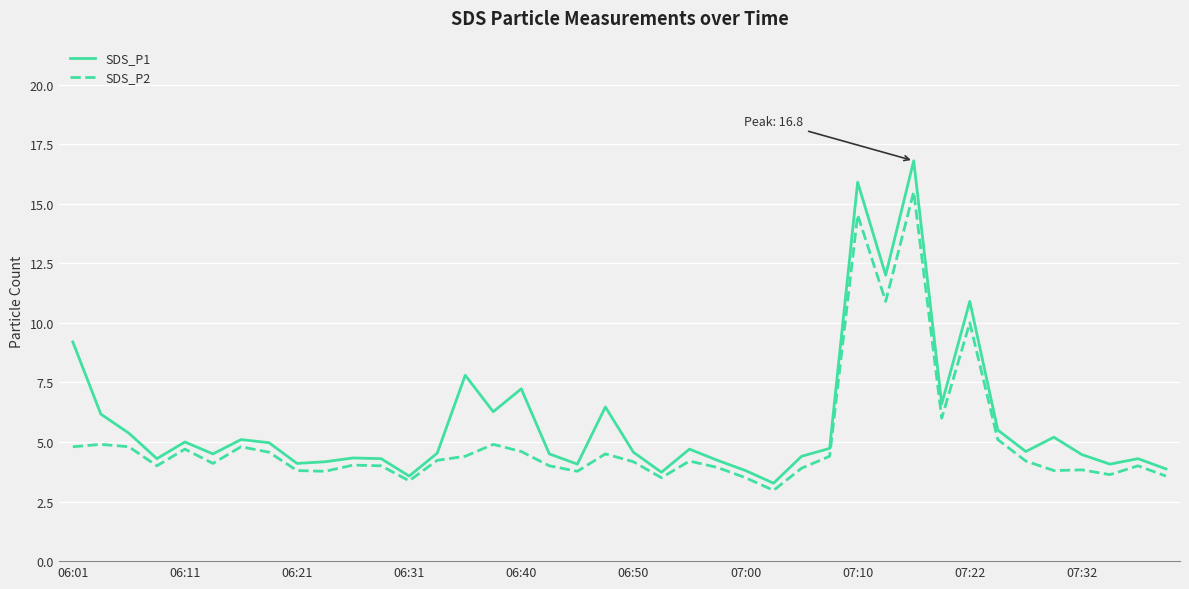

Is this an area chart (filled region under the line)?

No